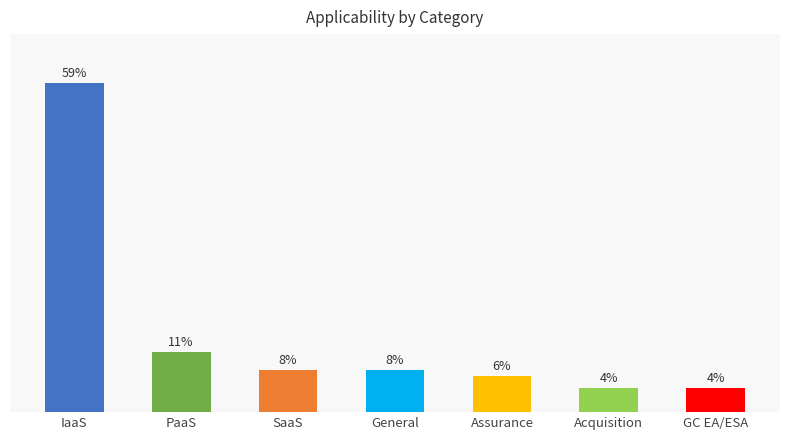

Does the chart contain any negative values?

No